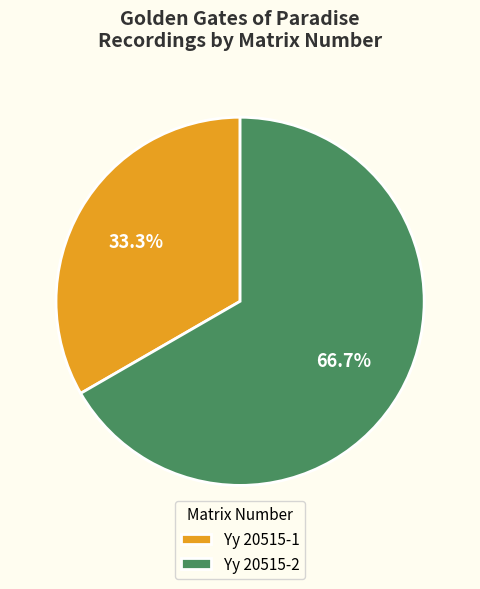

What portion of the pie excludes Yy 20515-2?

33.3%